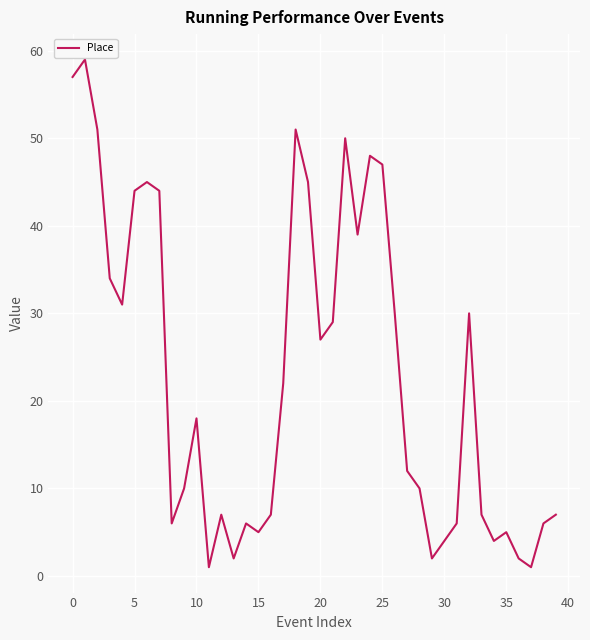

What is the greatest value displayed?

59